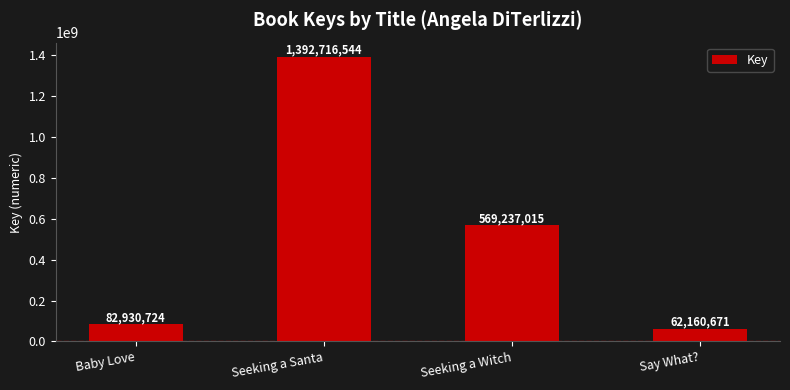

How many distinct data groups are displayed?

1